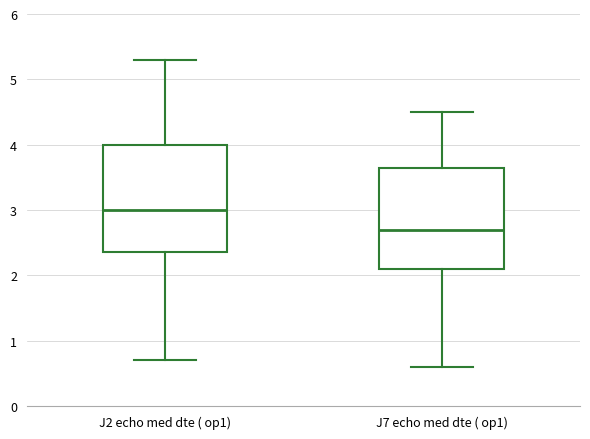

Reading left to right, transcribe this box plot: for each box, give where its median line is, the range the box spans, and where its two whiskers end, as read against the y-axis. The values are not printed on the chart, so give them approximately, as read against the axis.

J2 echo med dte ( op1): median 3.0, box 2.4 to 4.0, whiskers 0.7 to 5.3
J7 echo med dte ( op1): median 2.7, box 2.1 to 3.7, whiskers 0.6 to 4.5